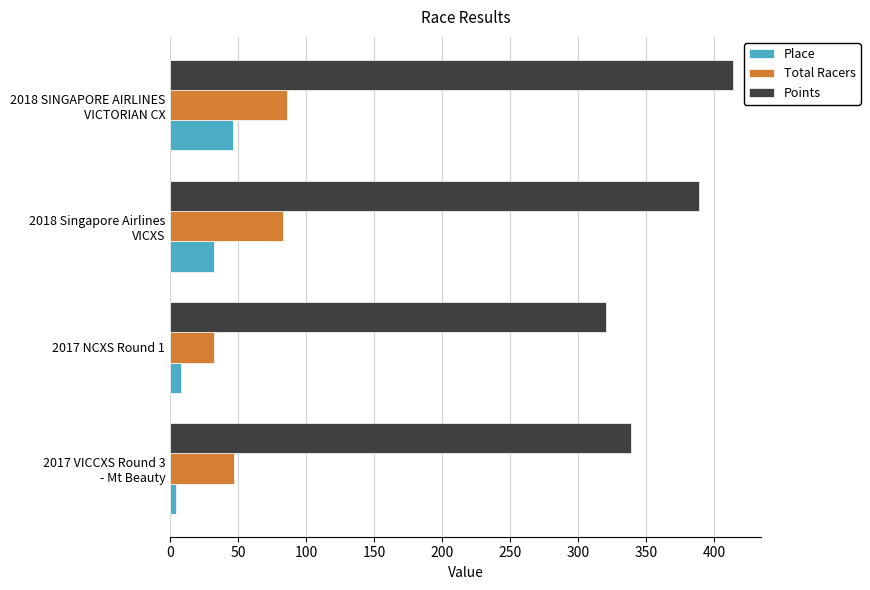

Which series has the largest total across all categories?

Points